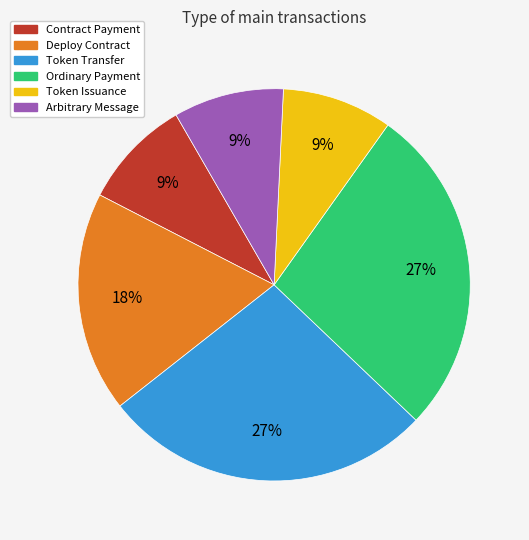

To the nearest percent, what portion does Token Transfer represent?

27%